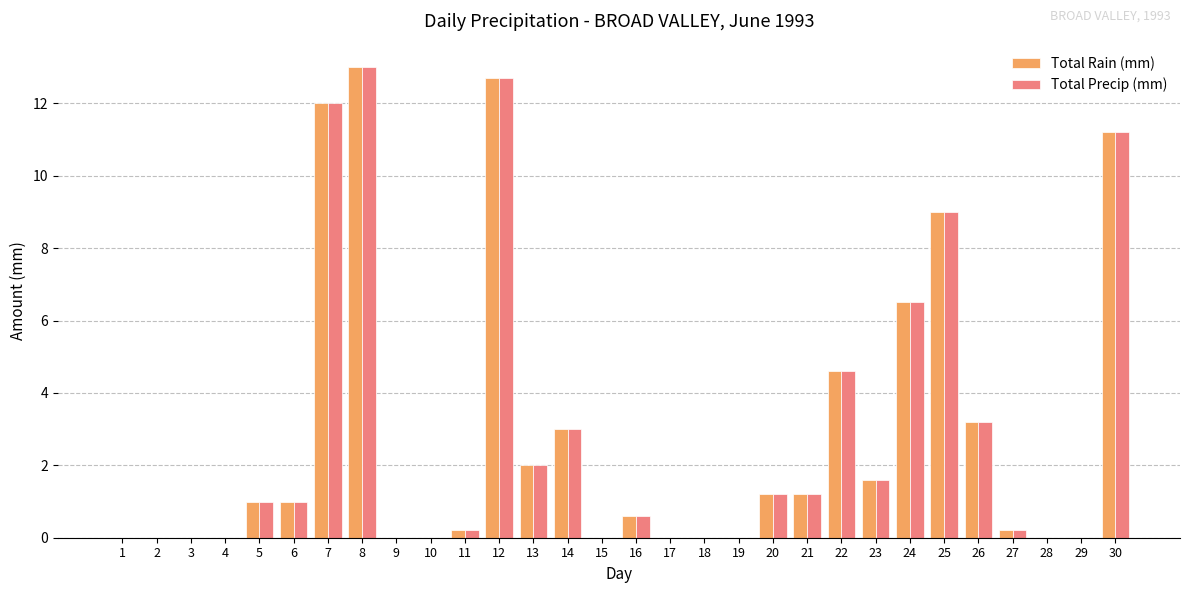

Read the Total Rain (mm) value at 5.

1.0